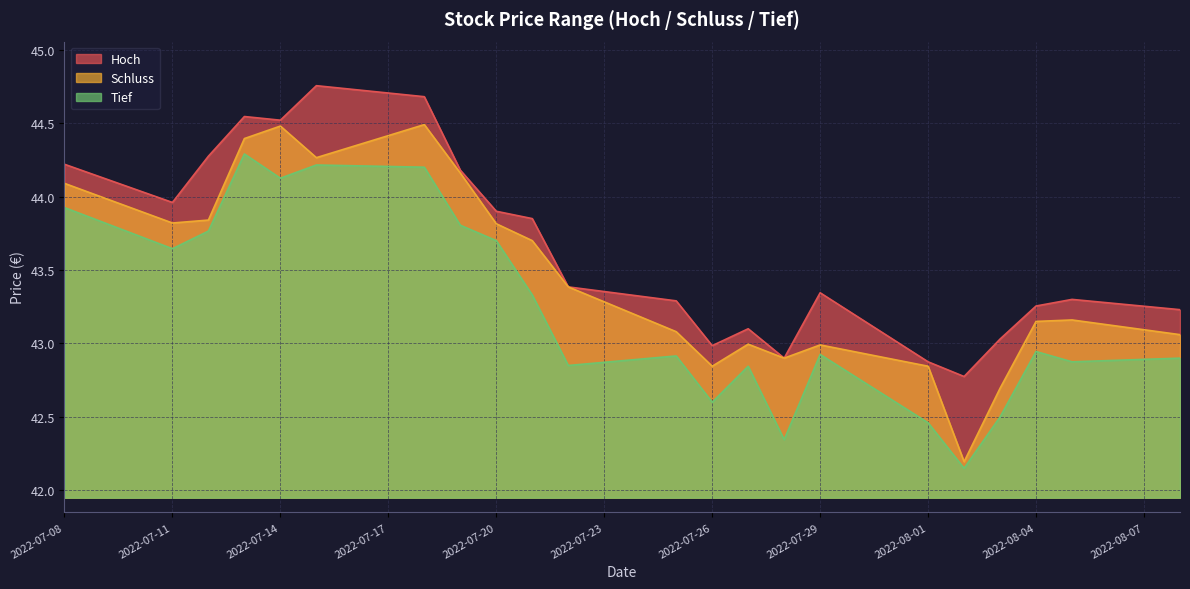

Between 2022-07-21 and 2022-08-03, which is larger?

2022-07-21